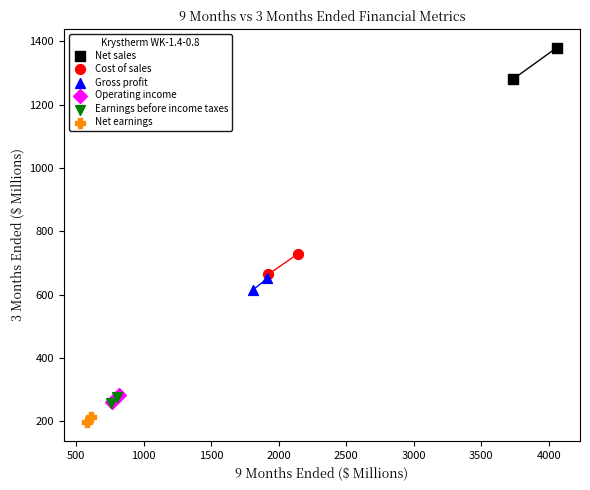

Which series contains the highest Y value?

Net sales